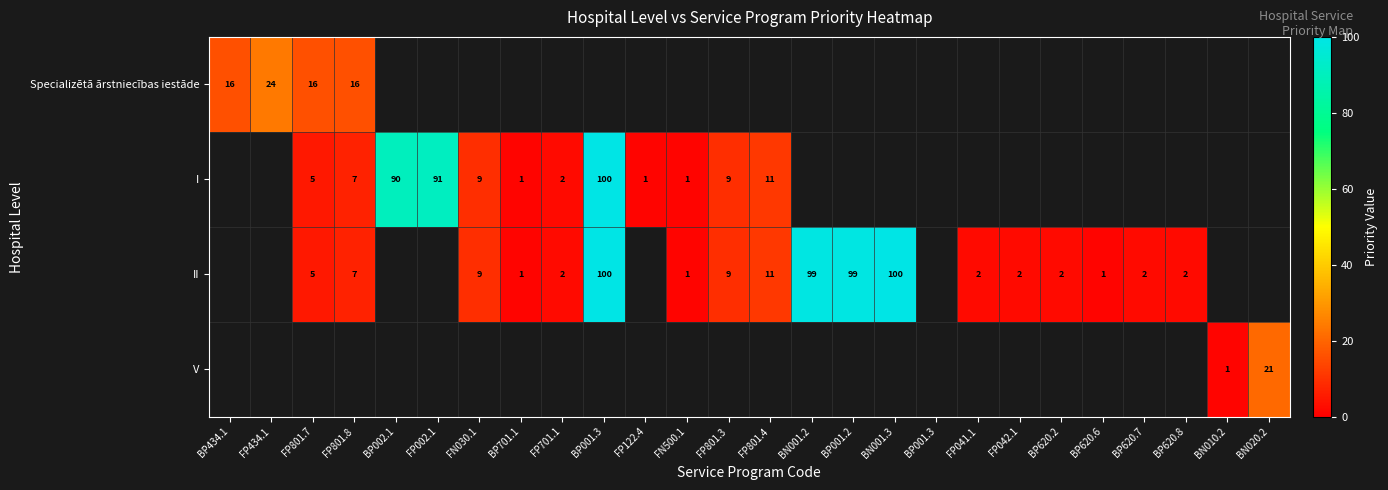

Which label corresponds to the largest value in the chart?

BP001.3